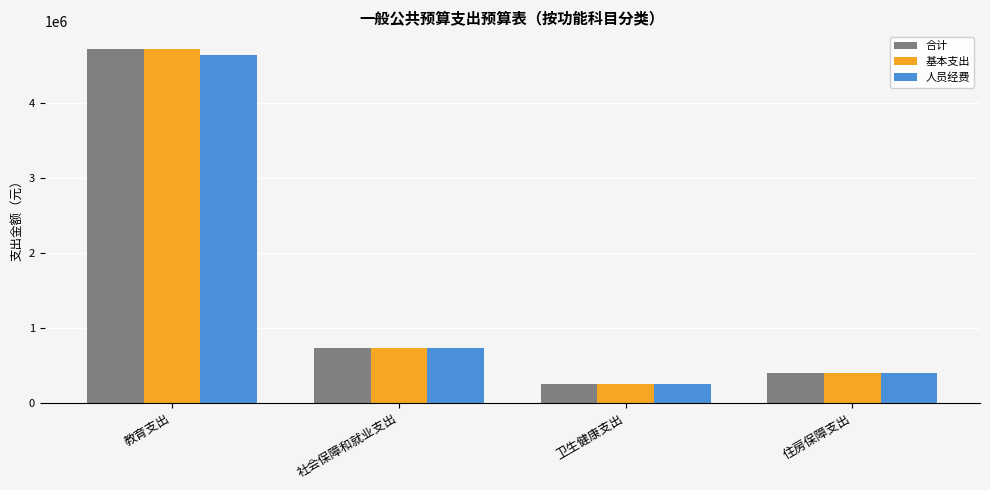

Does the chart contain stacked bars?

No